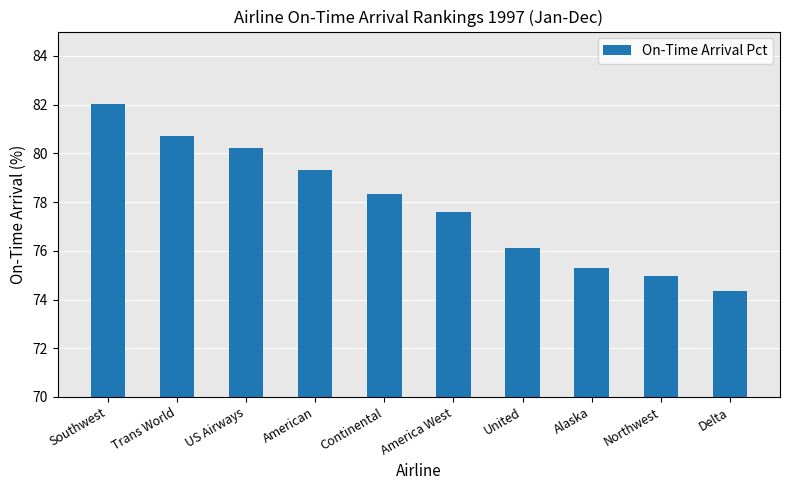

What is the sum of all values?

778.9